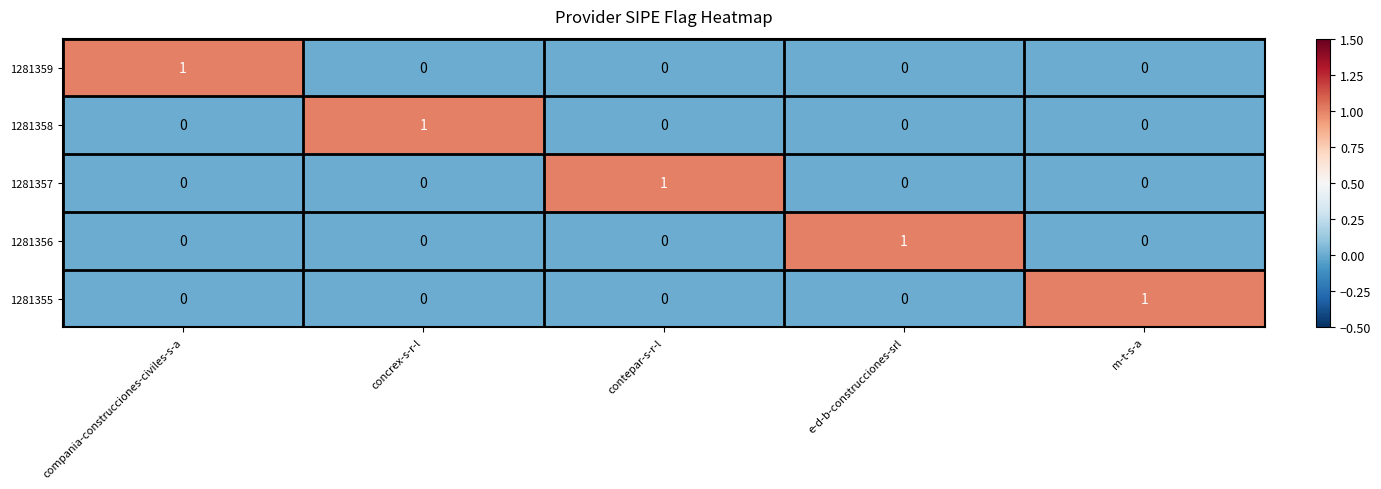

Is the value of 1281357 at contepar-s-r-l greater than the value of 1281355 at concrex-s-r-l?

Yes